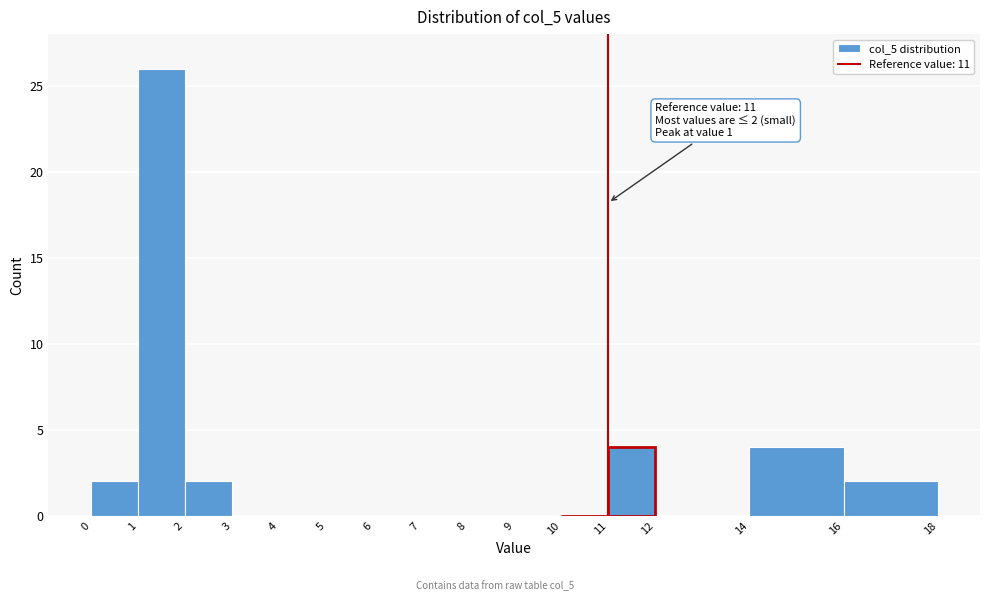

Which range on the x-axis has the tallest bar?

1 to 2